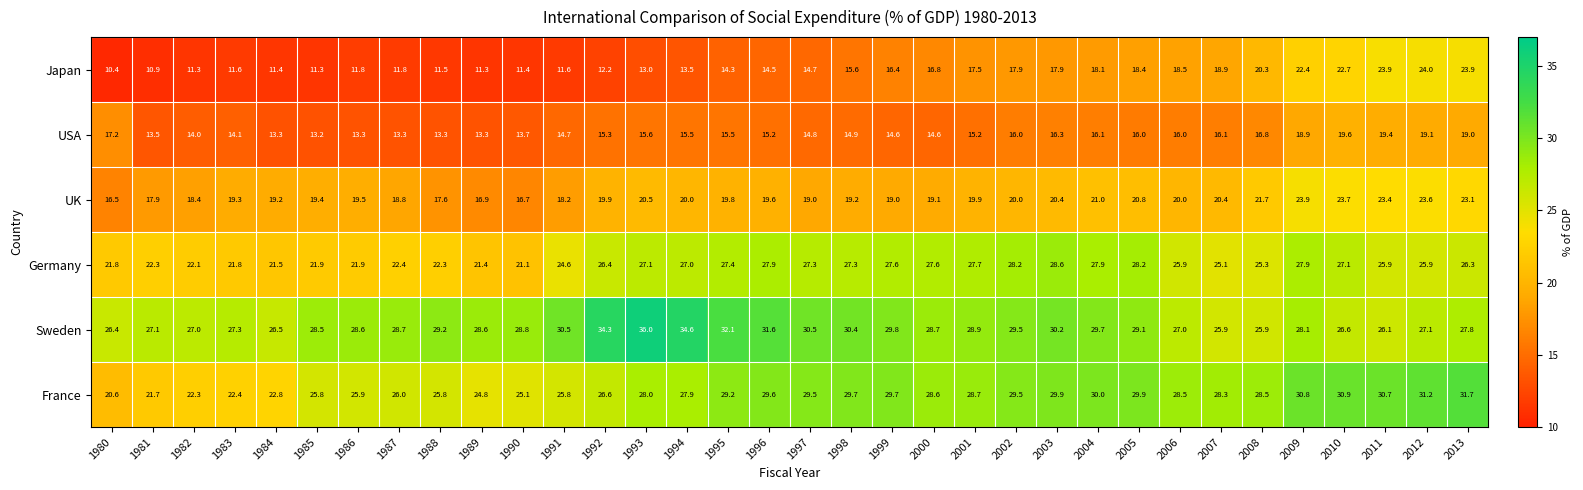

The value of UK at 1980 is 26.9. True or false?

False